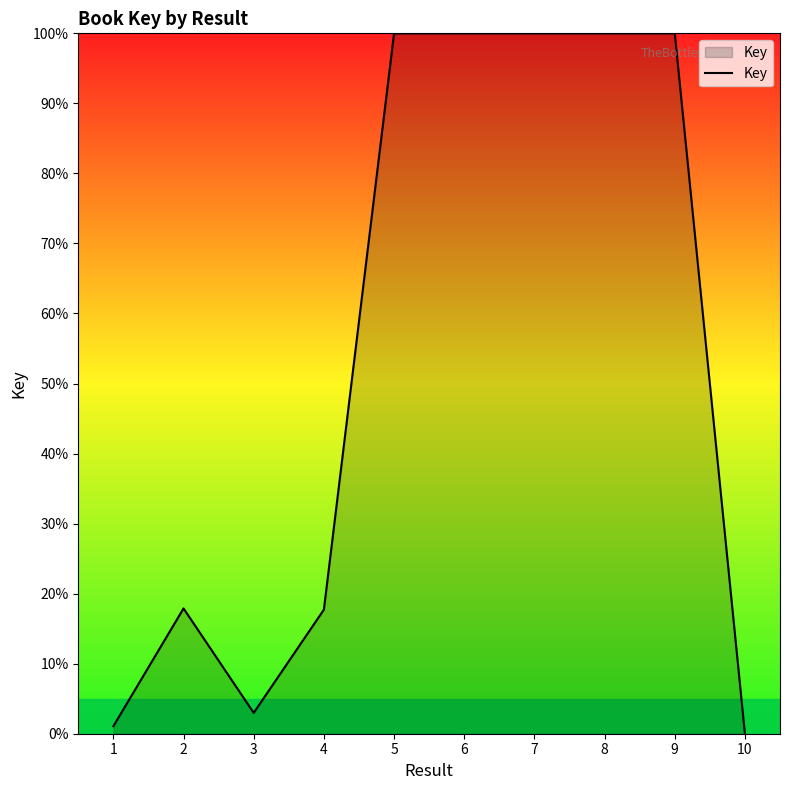

What is the difference between the maximum and minimum values?

100.0